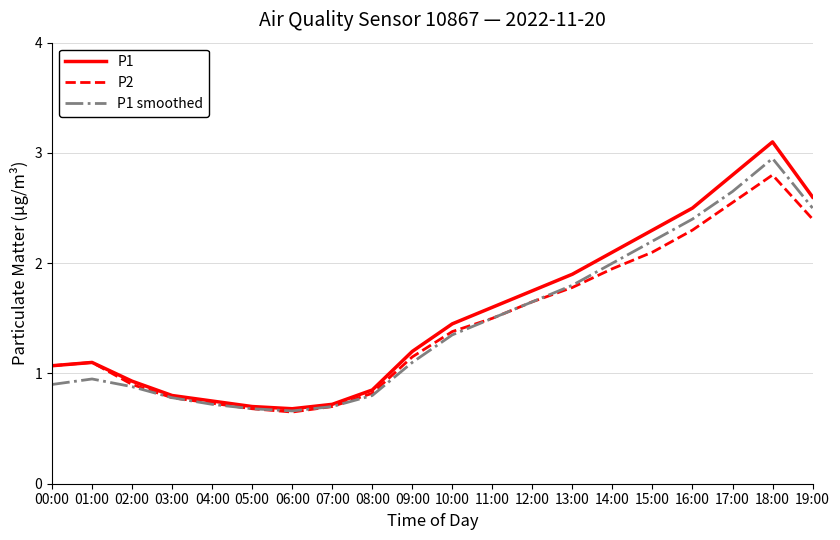

What position from the right is 17:00?

3